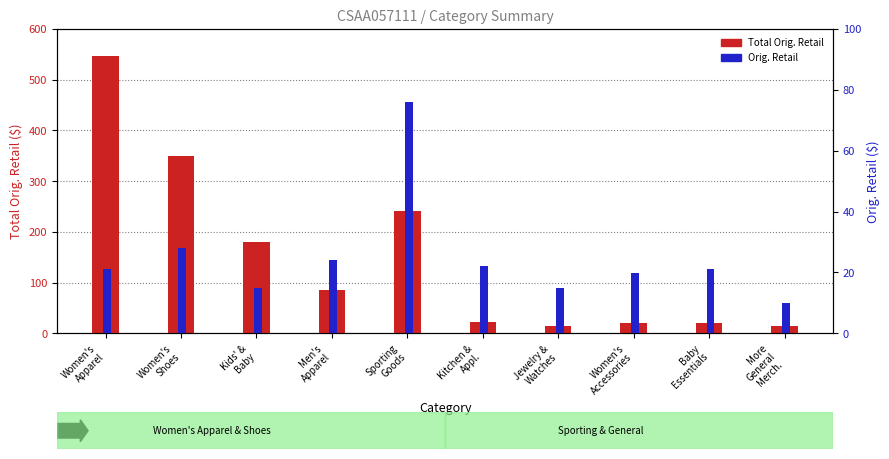

Between Men's
Apparel and Women's
Shoes, which is larger?

Women's
Shoes